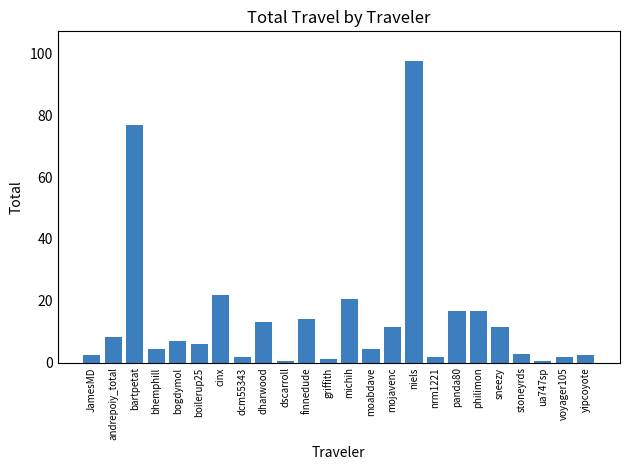

Which has a higher value, moabdave or dscarroll?

moabdave